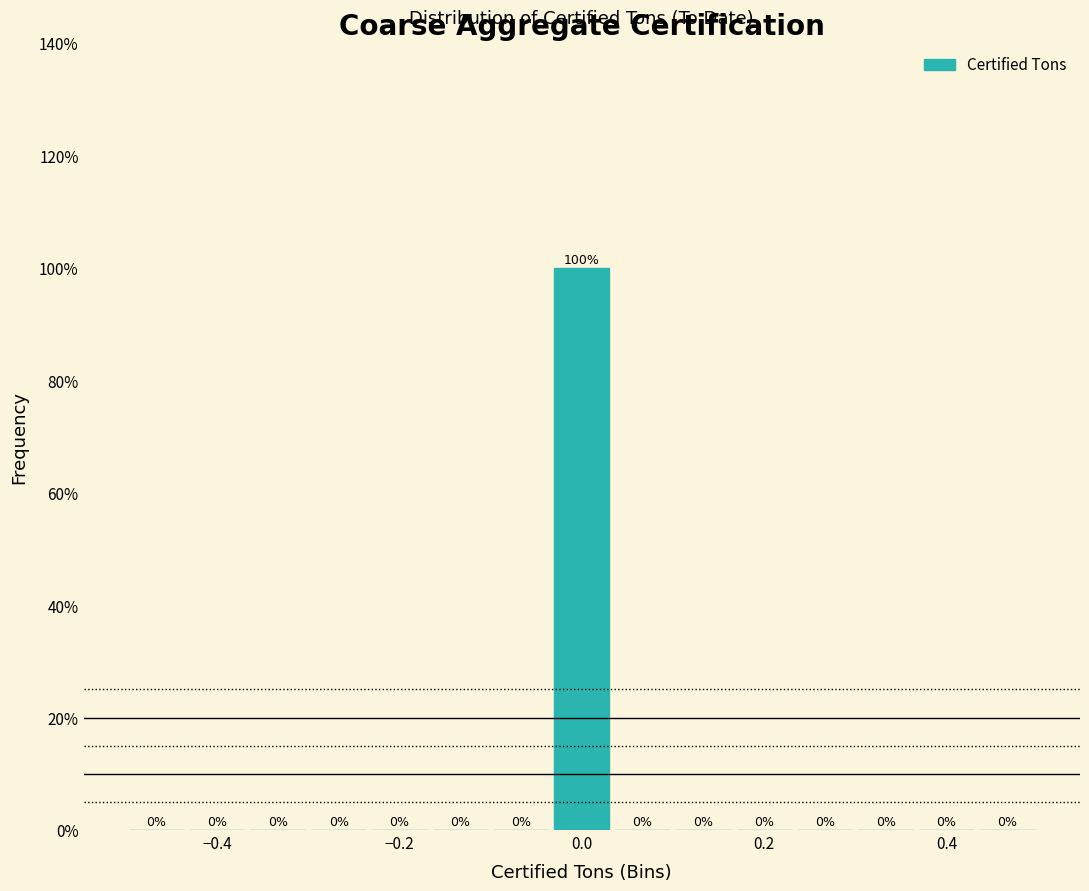

Read against the x-axis, roughly where is the centre of the tallest bar?

0.00